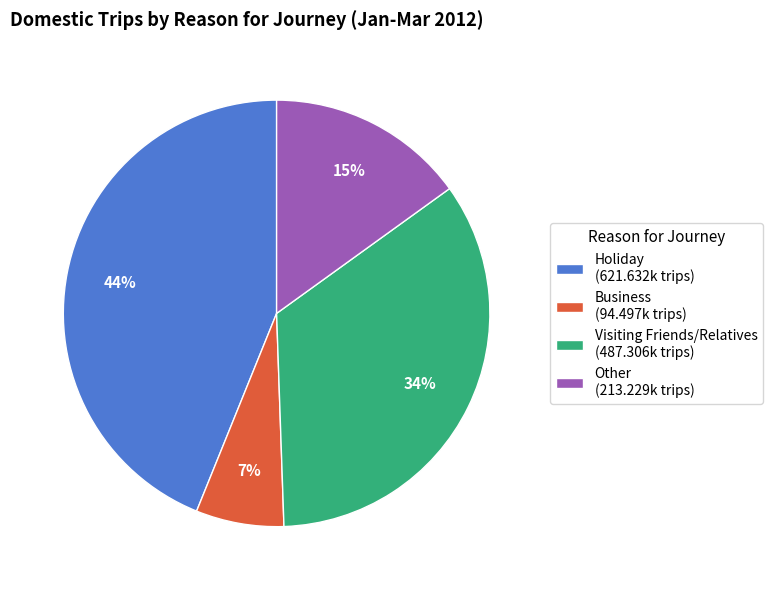

Which has a higher value, Other or Business?

Other